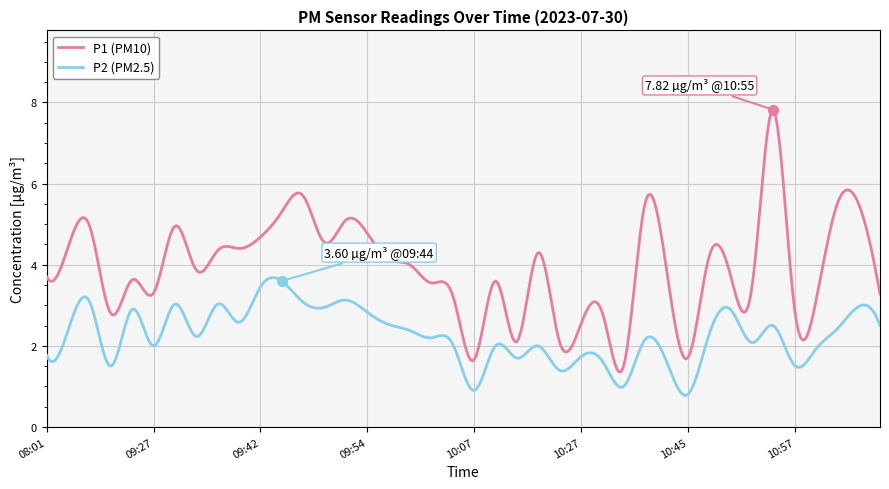

True or false: P1 (PM10) and P2 (PM2.5) intersect in this chart.

False